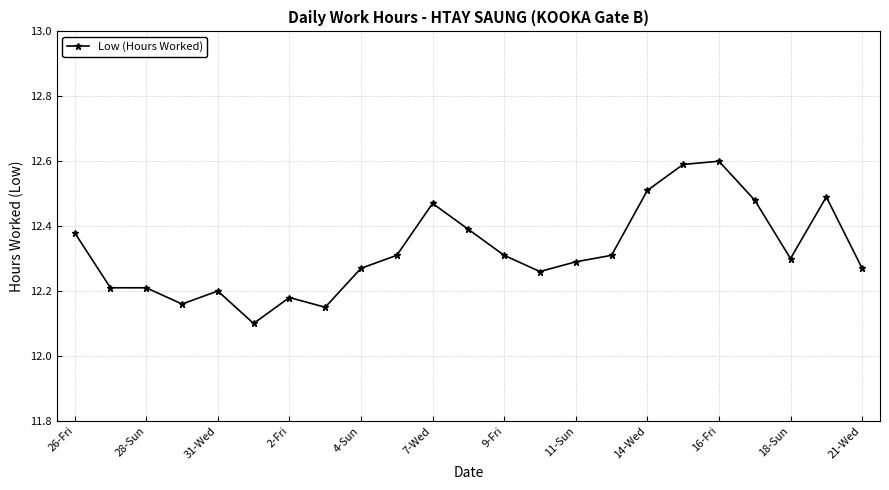

What is the smallest value displayed?

12.1